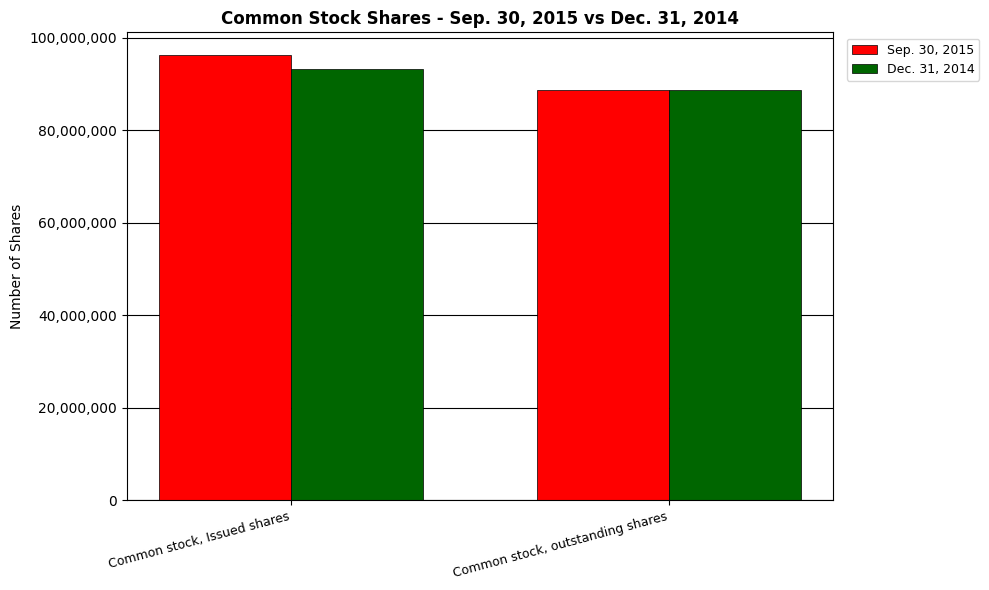

What is the minimum value for Dec. 31, 2014?

88626042